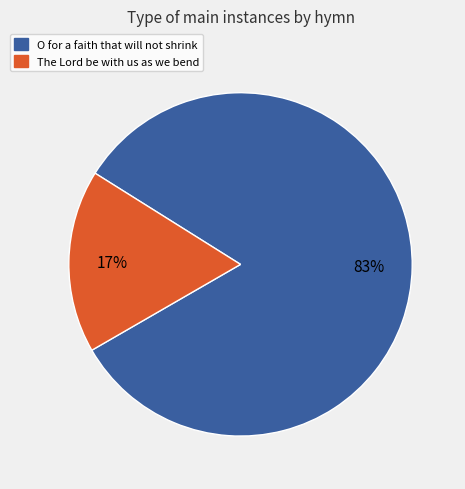

To the nearest percent, what percentage of the pie is O for a faith that will not shrink?

83%